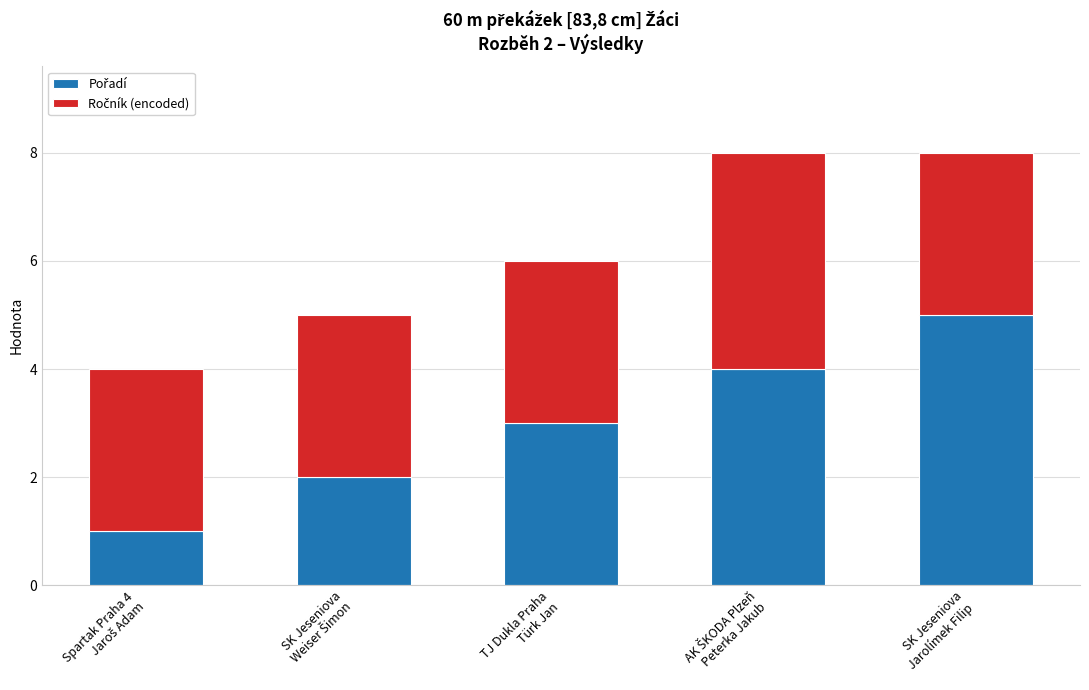

What is the sum of the Ročník (encoded) values at SK Jeseniova
Jarolímek Filip and TJ Dukla Praha
Türk Jan?

6